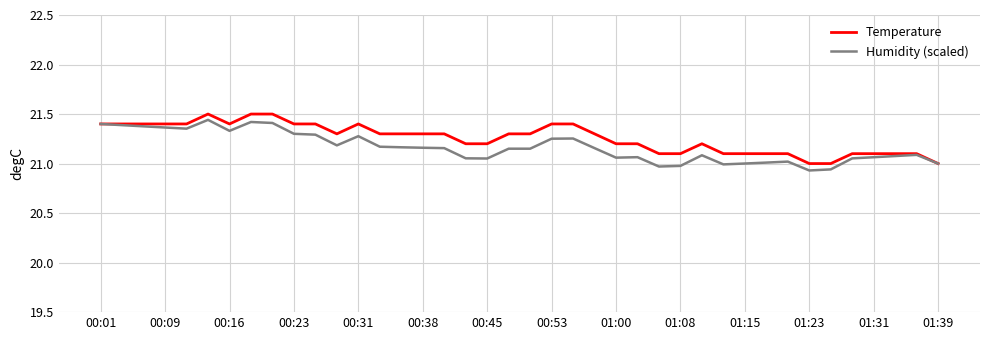

True or false: Temperature has a value of 5.5 at 00:31.

False